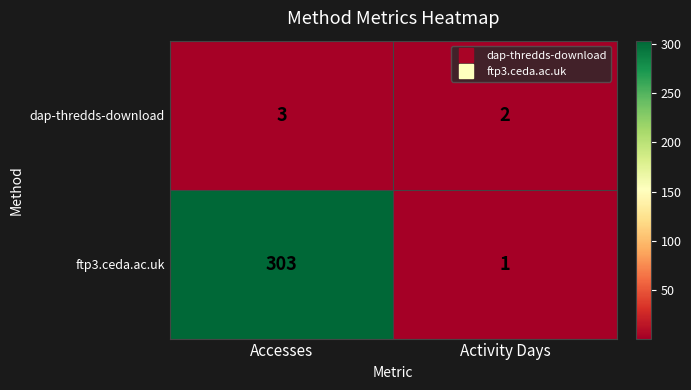

Which label corresponds to the smallest value in the chart?

Activity Days